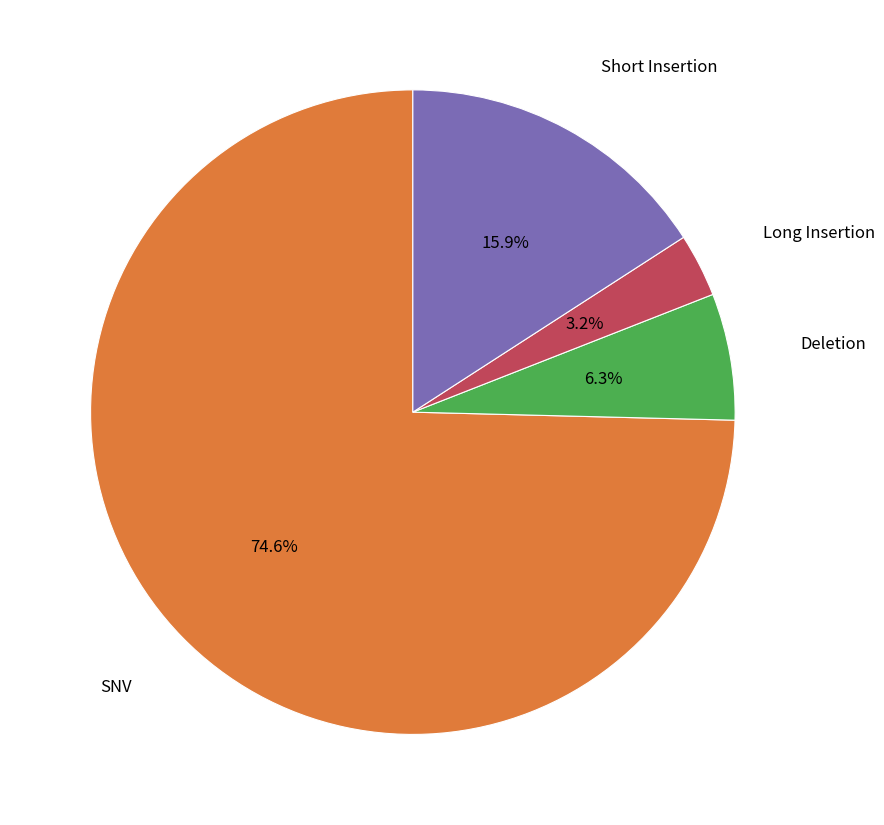

Is there a majority slice in this chart?

Yes